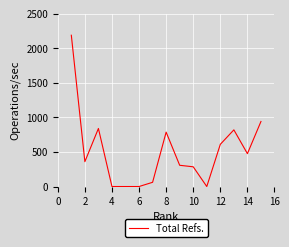

What is the maximum value shown in the chart?

2187